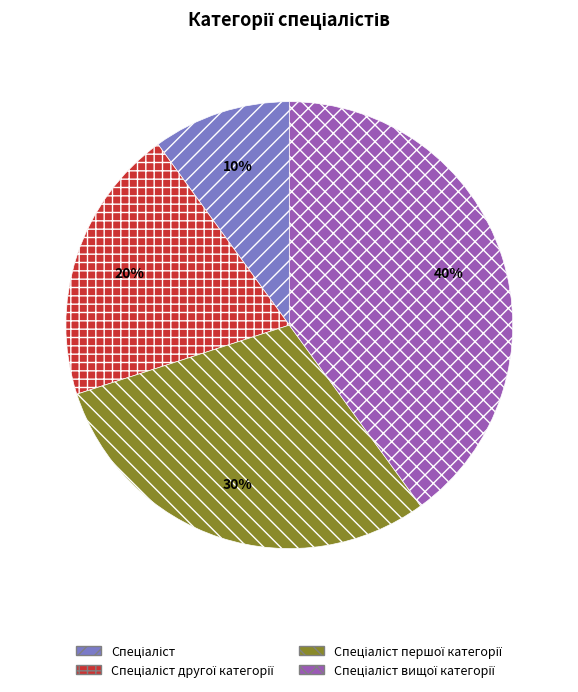

Count the number of slices in the pie.

4